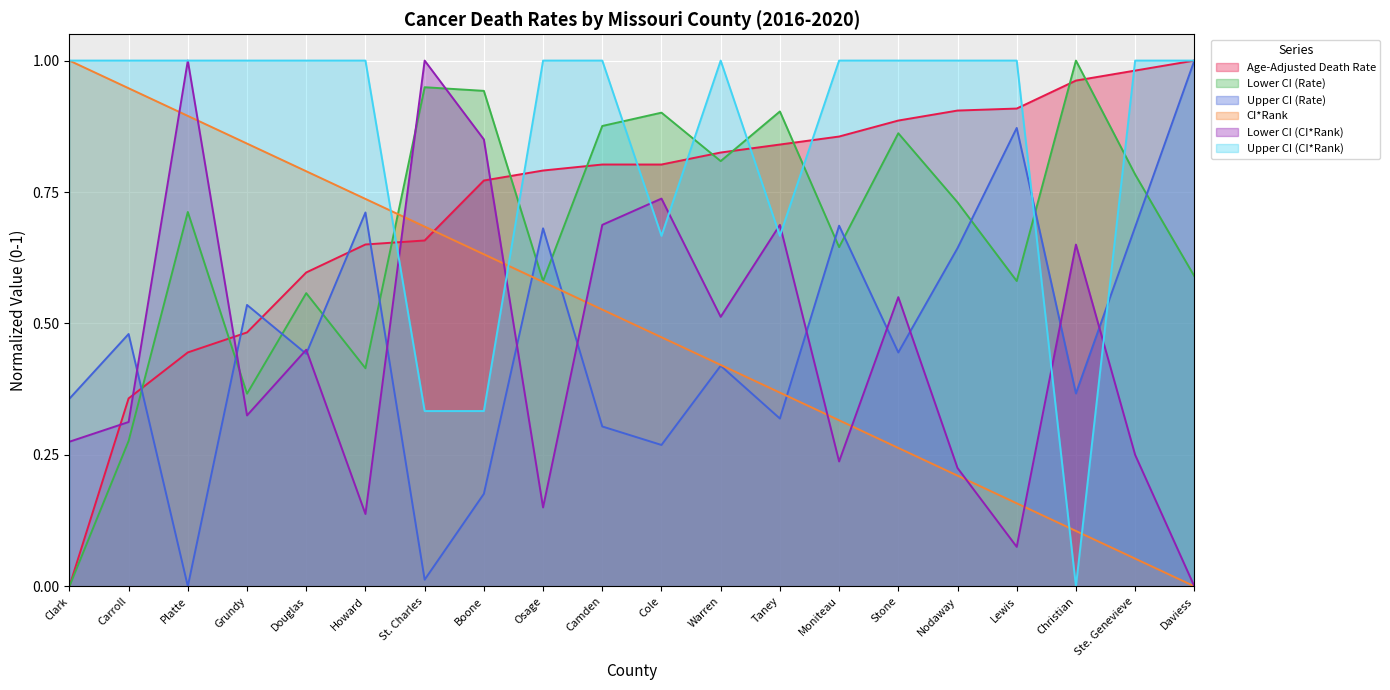

At which category does Upper CI (CI*Rank) reach its first local peak?

Warren